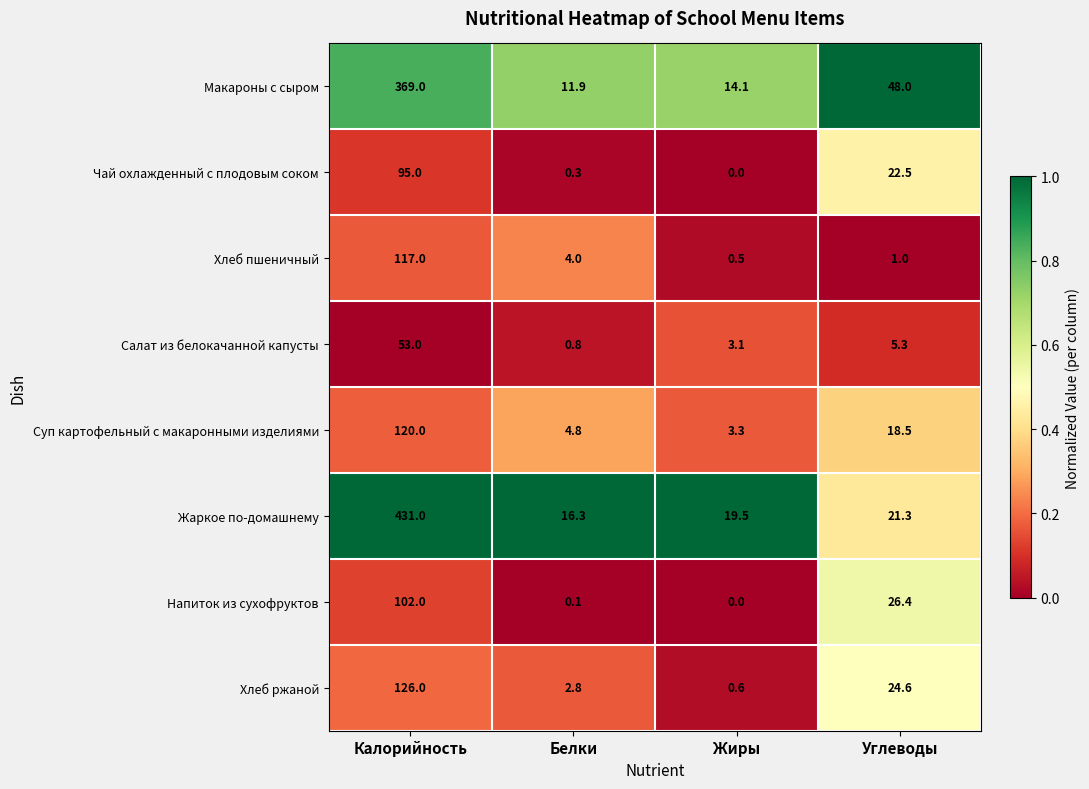

Is it true that Жаркое по-домашнему equals 21.3 at Углеводы?

True